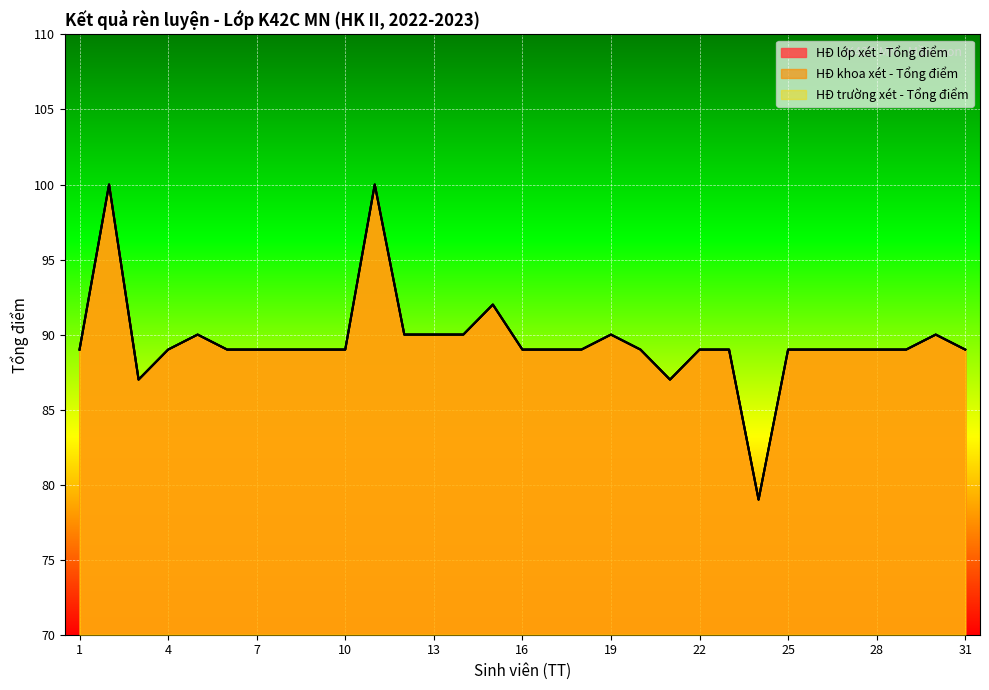

What is the maximum value shown in the chart?

100